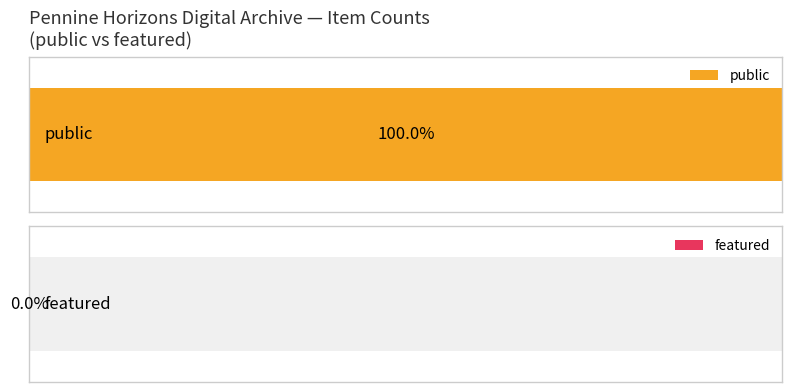

Which series has the widest spread of values?

public